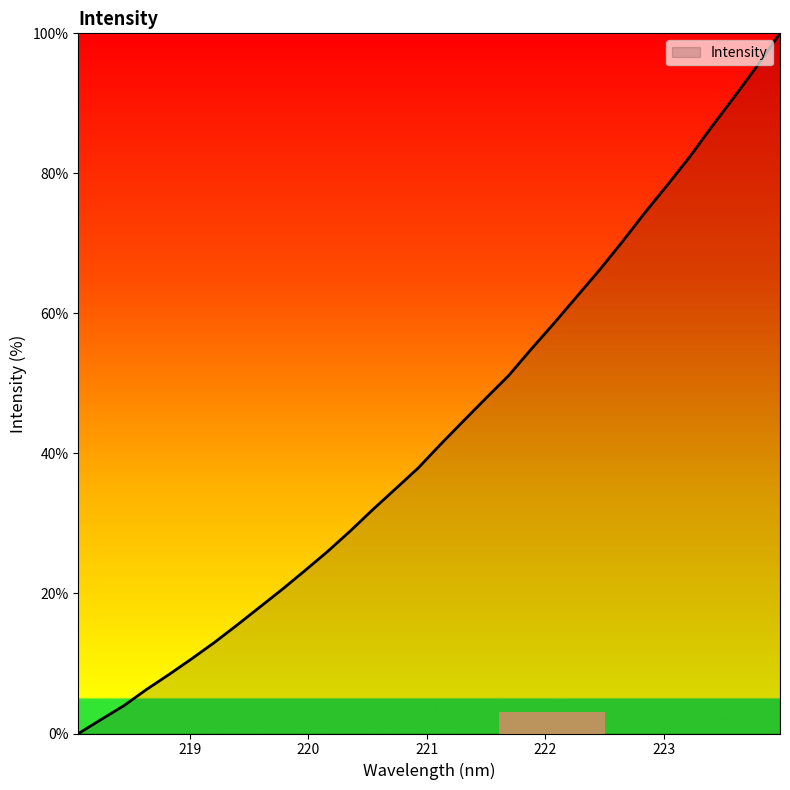

What is the greatest value displayed?

100.0